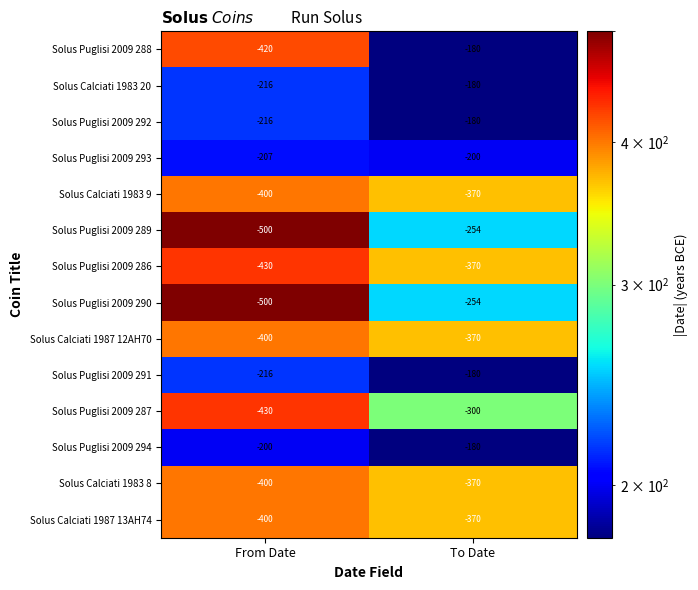

How many data points in Solus Puglisi 2009 292 are less than -180?

1